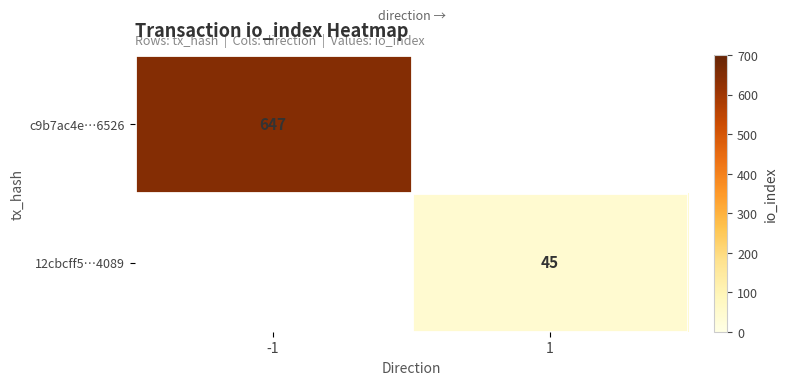

The 12cbcff5…4089 series shows 45 at 1. True or false?

True